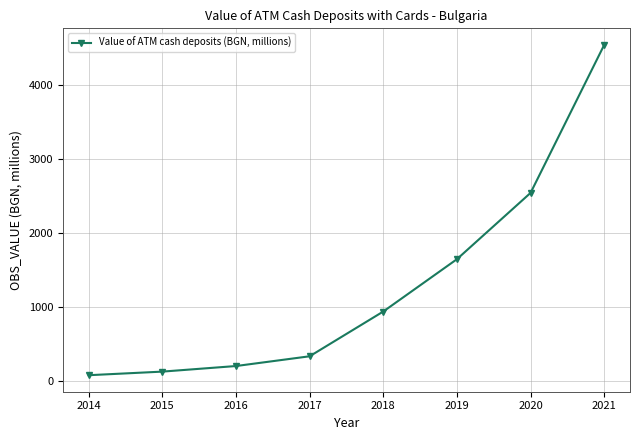

At which category does the chart reach its minimum across all series?

2014